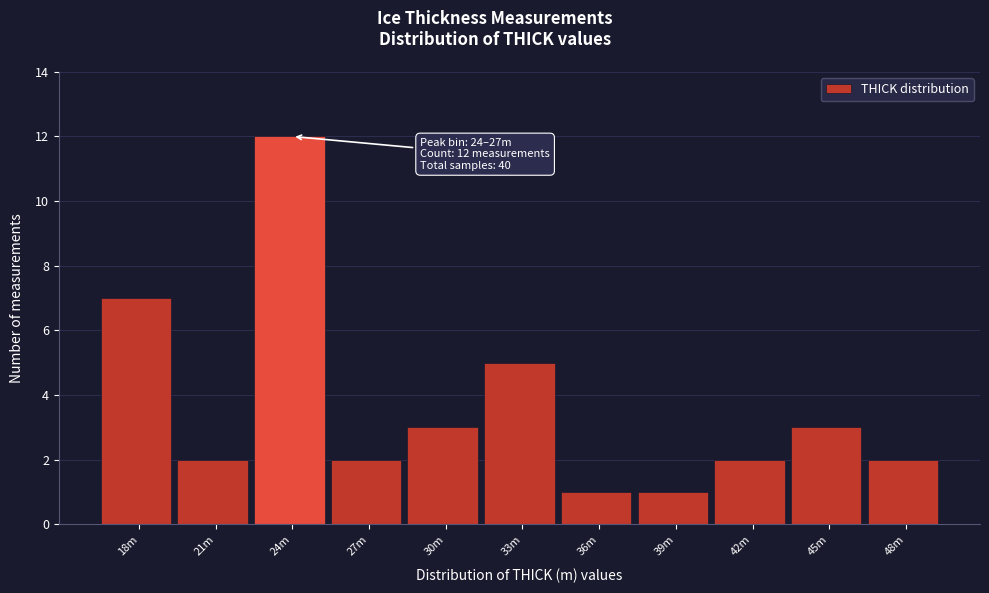

Reading left to right, what are all the values shown in this chart?

7	2	12	2	3	5	1	1	2	3	2